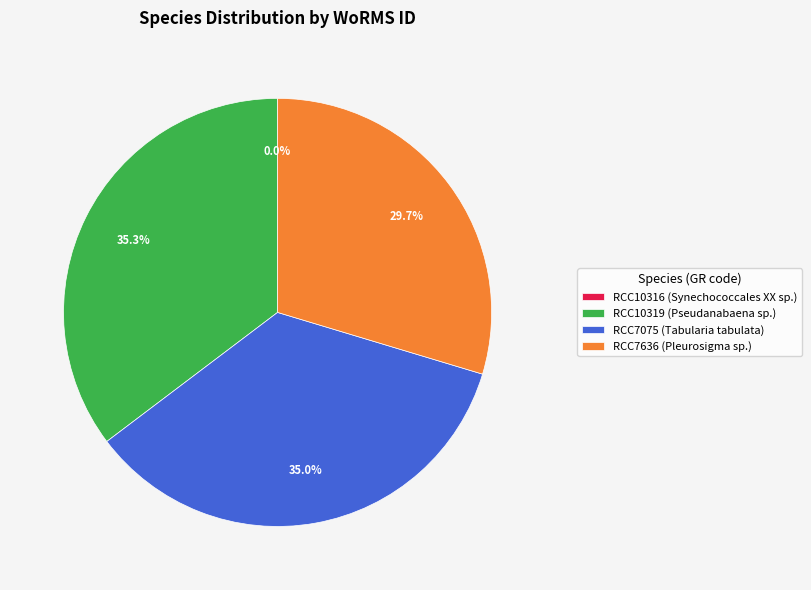

What portion of the pie excludes RCC10319 (Pseudanabaena sp.)?

64.7%